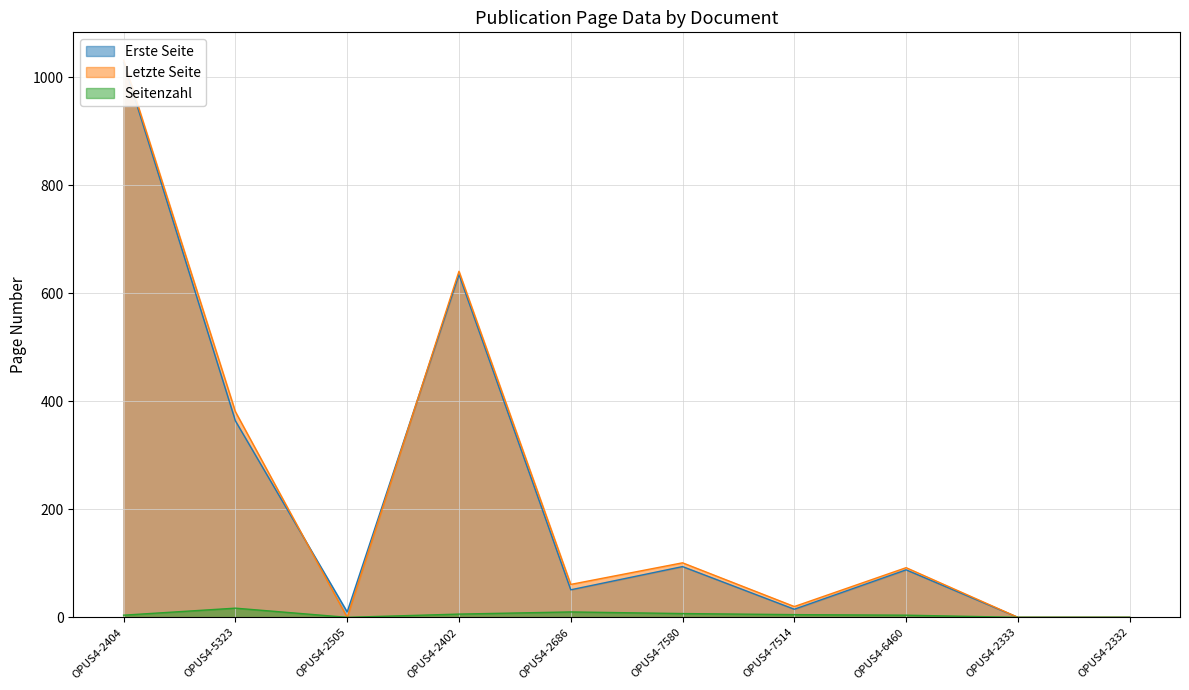

Is it true that Seitenzahl equals 6 at OPUS4-2402?

True